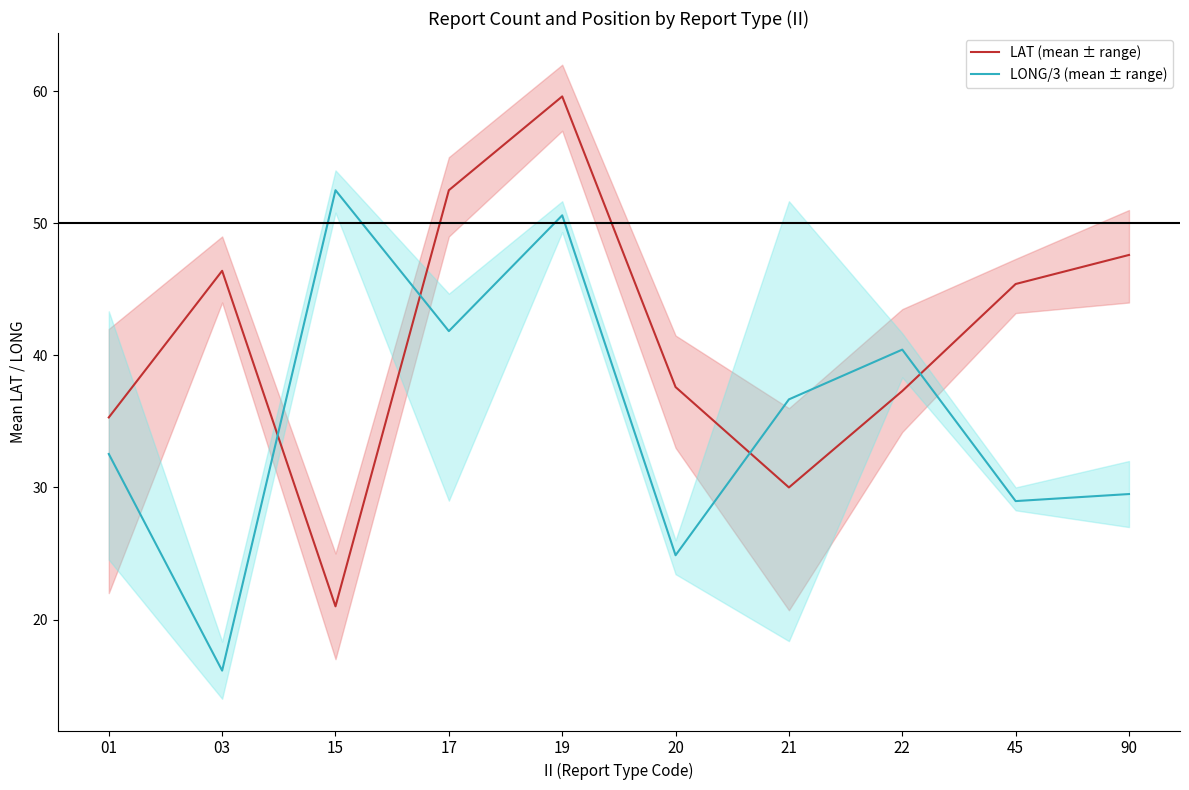

Reading left to right, what are all the values shown in this chart?

LAT (mean ± range): 01=35.3	03=46.4	15=21.0	17=52.5	19=59.6	20=37.6	21=30.0	22=37.3	45=45.4	90=47.6
LONG/3 (mean ± range): 01=32.5	03=16.1	15=52.5	17=41.8	19=50.6	20=24.9	21=36.7	22=40.4	45=29.0	90=29.5